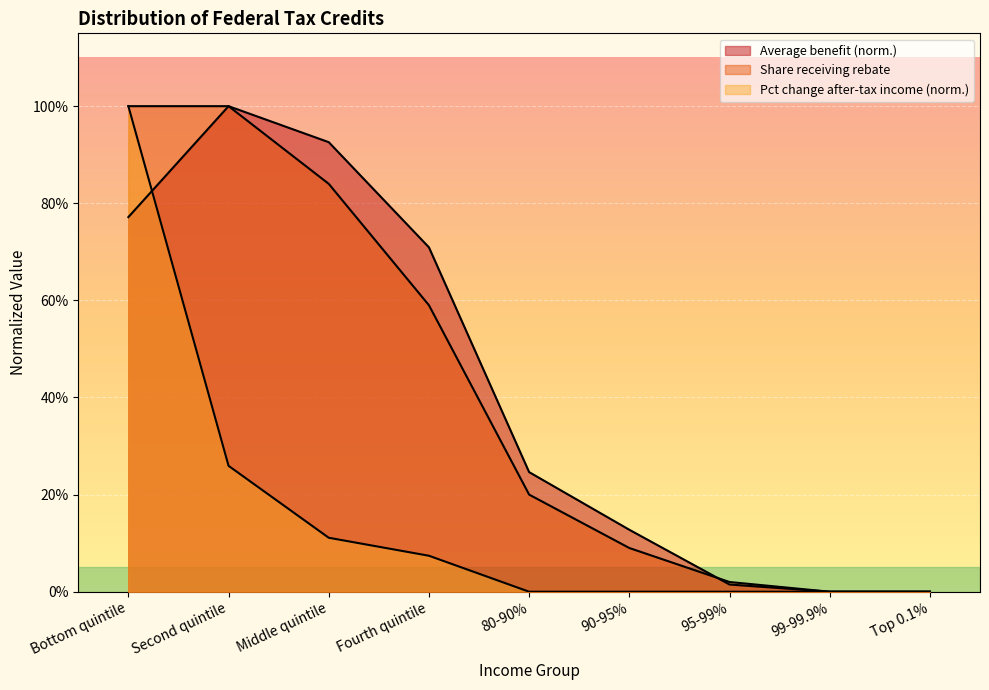

True or false: Share receiving rebate has a value of 0.0 at 95-99%.

False